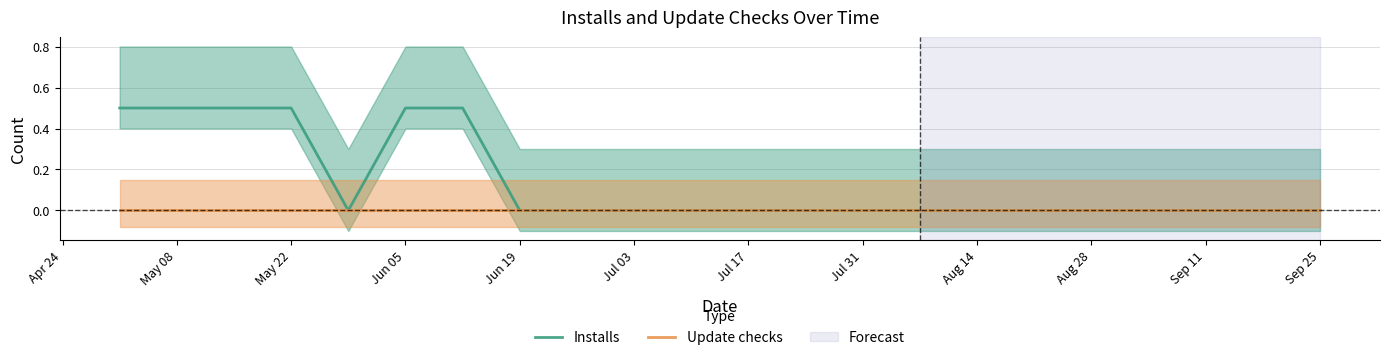

The value of Installs at May 08 is 0.2. True or false?

False